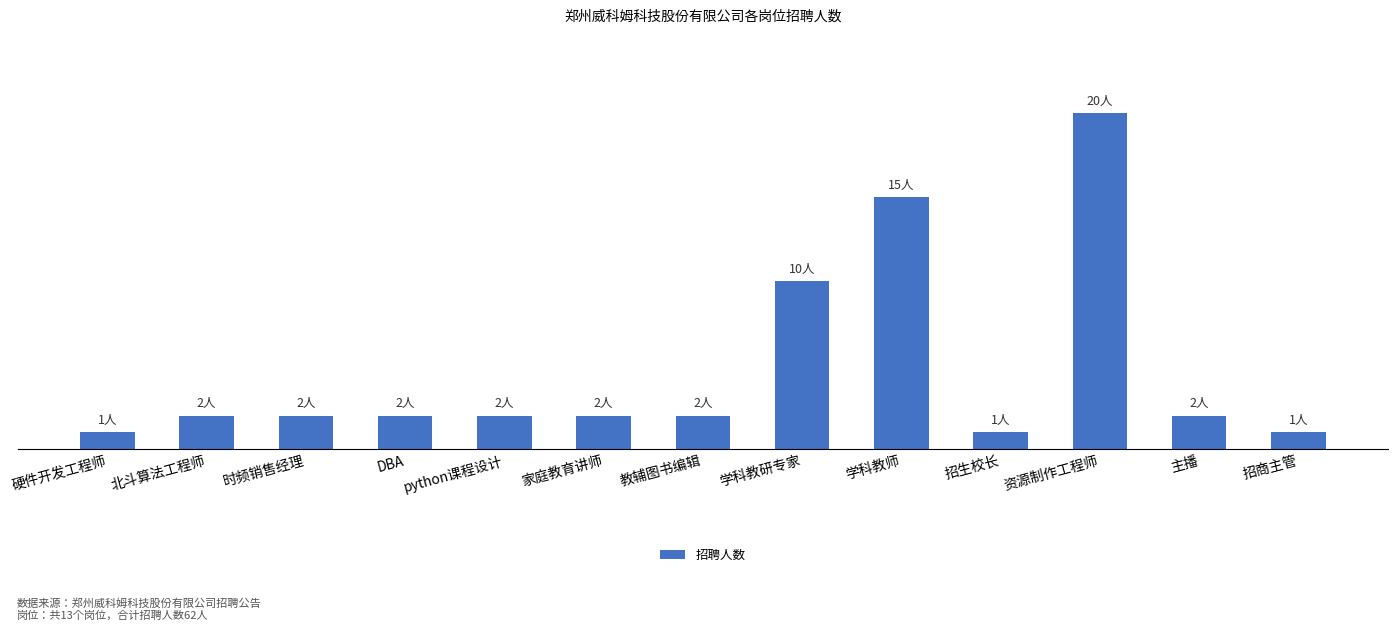

What is the label of the 12th bar from the left?

主播